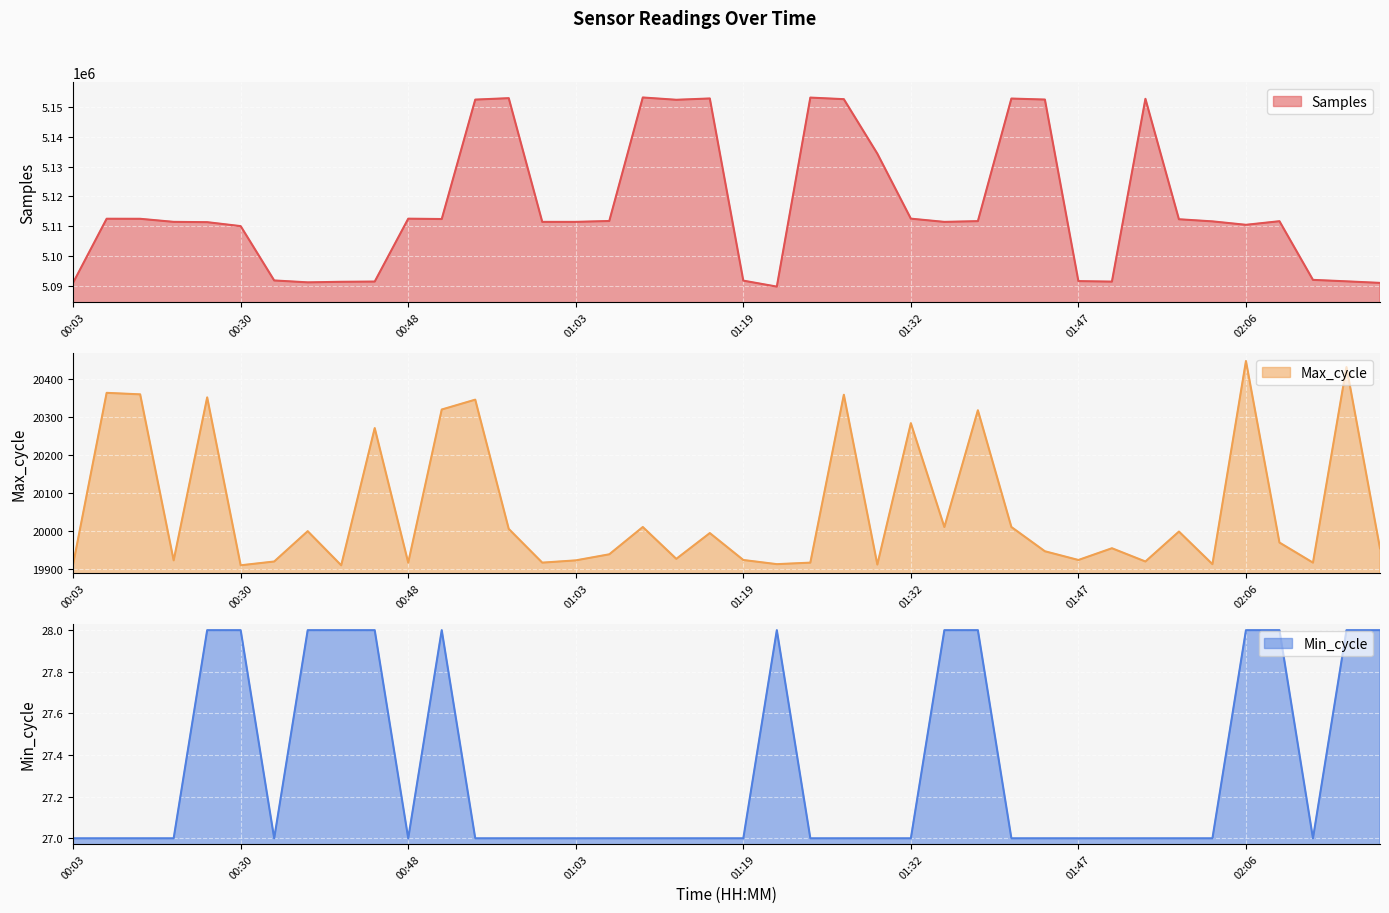

What is the difference between the Samples values at 01:55 and 01:35?

41381